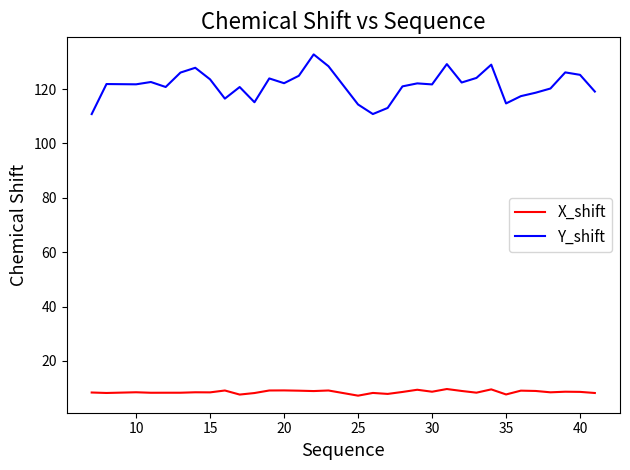

Which series has the widest spread of values?

Y_shift